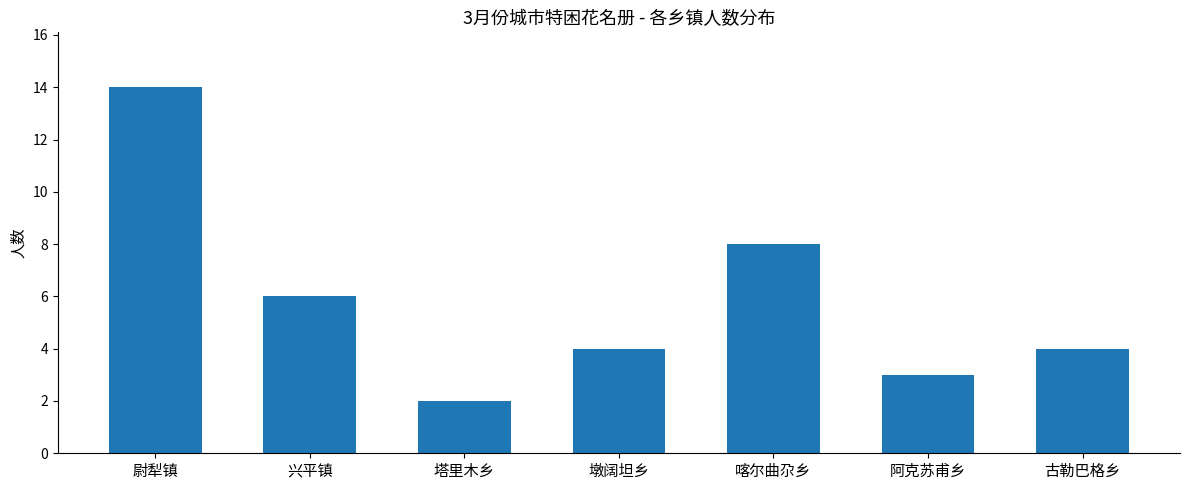

What is the change in value from 兴平镇 to 塔里木乡?

-4